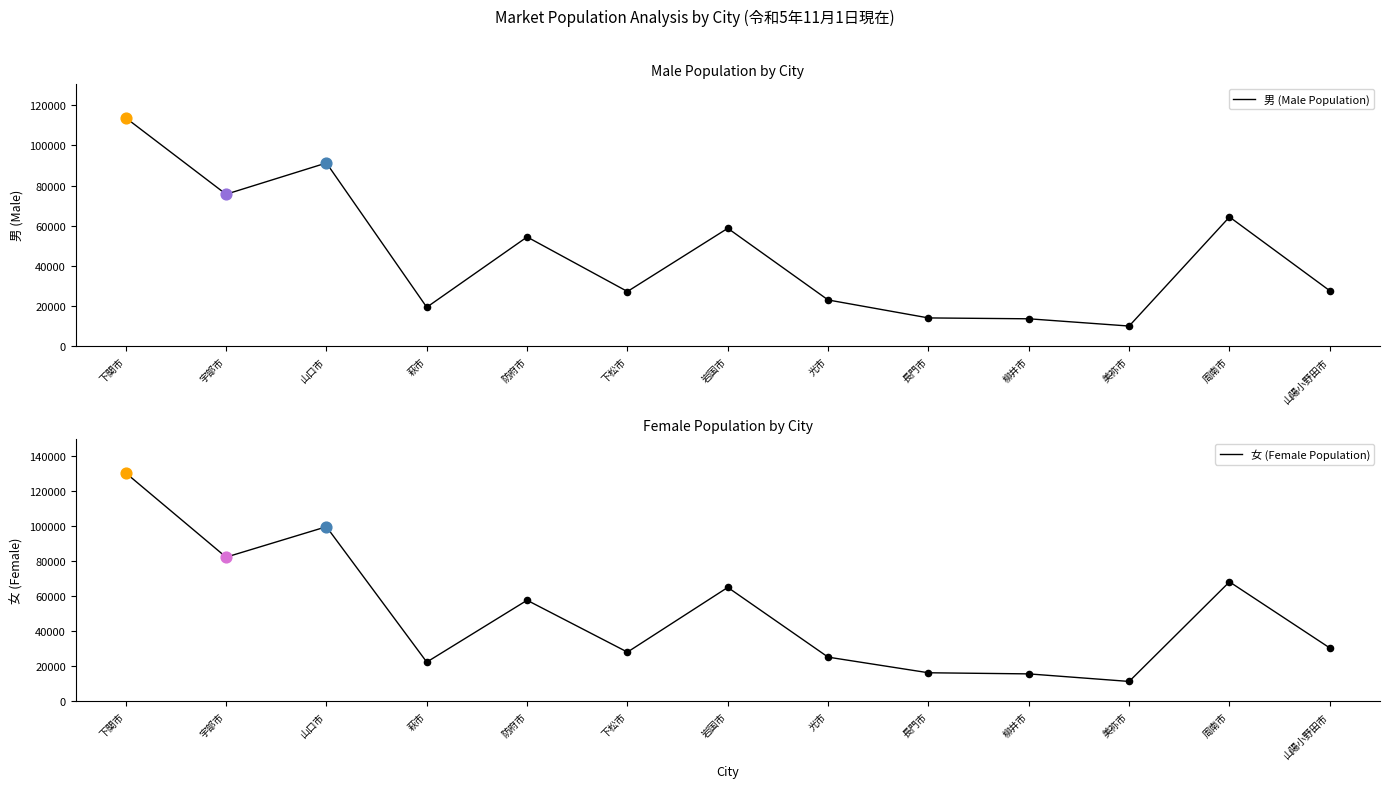

At which category is the sum across all series the highest?

下関市